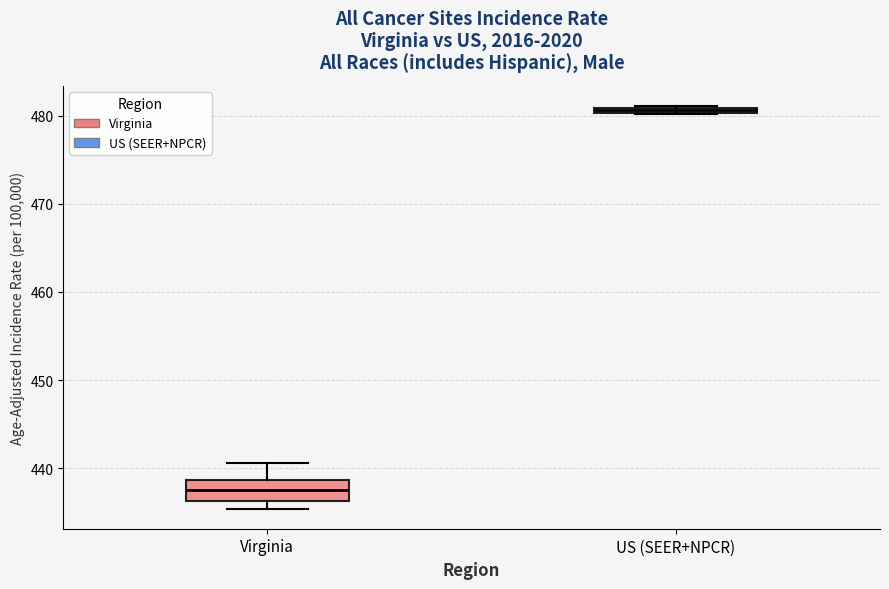

Which box's median line is the lowest?

Virginia